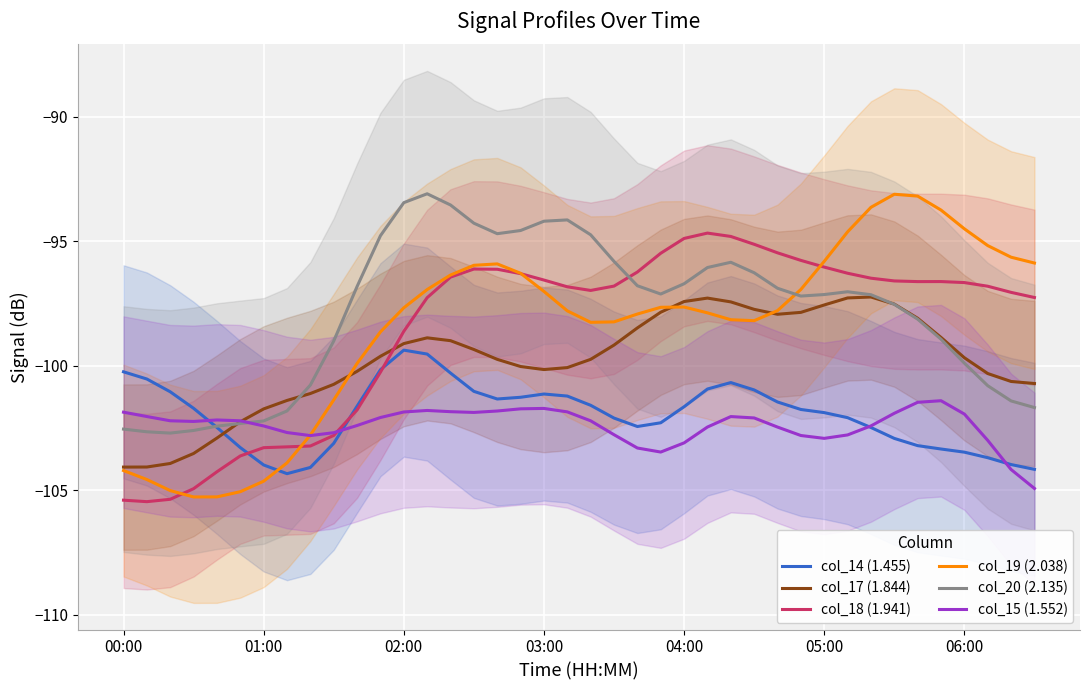

What is the difference between the col_15 (1.552) values at 35 and 11?

0.7